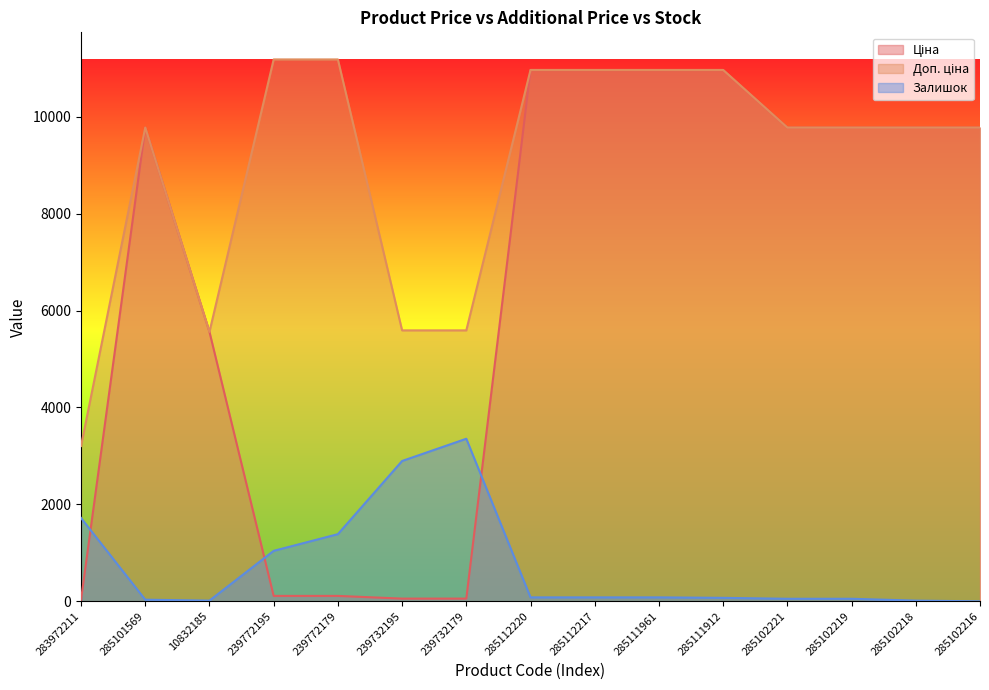

What is the sum of all Доп. ціна values?

135046.4